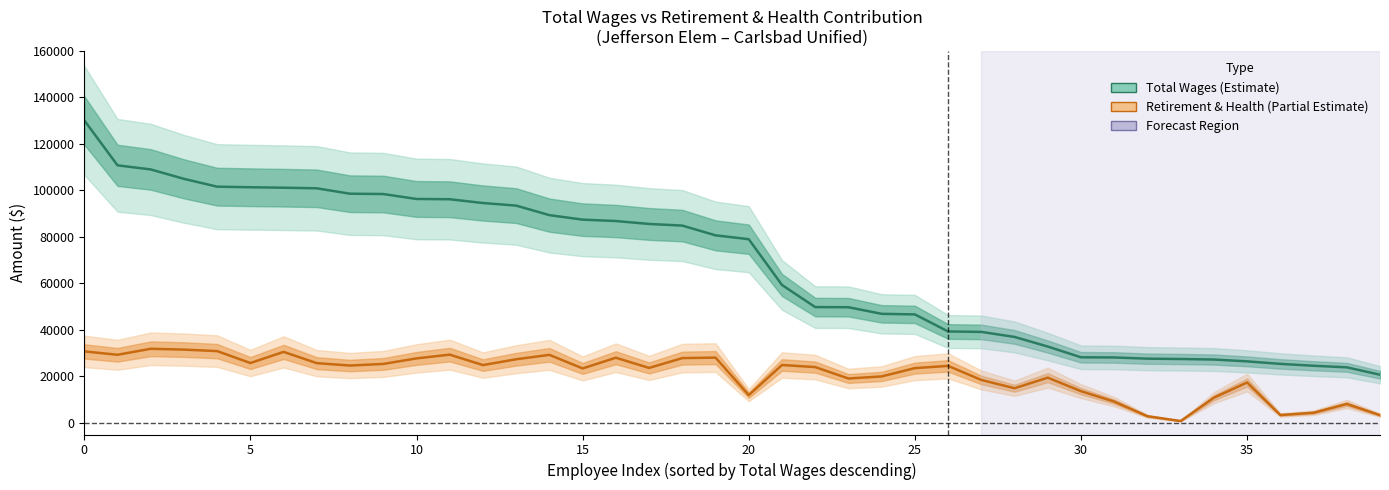

What is the label of the 8th point from the right?

32